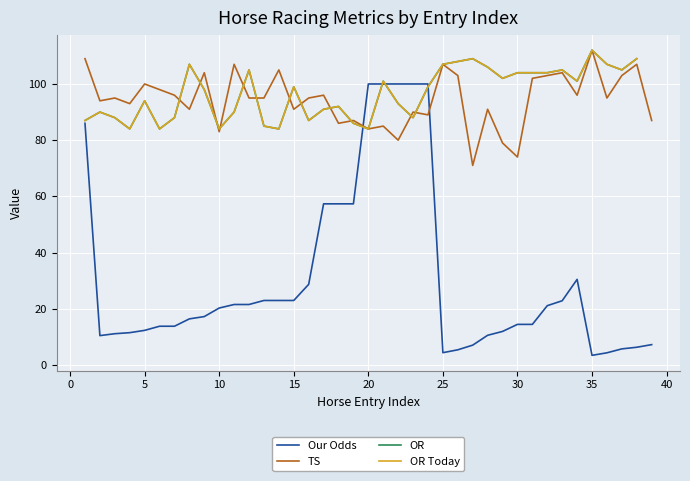

Is the value of Our Odds at 5 greater than the value of TS at 30?

No